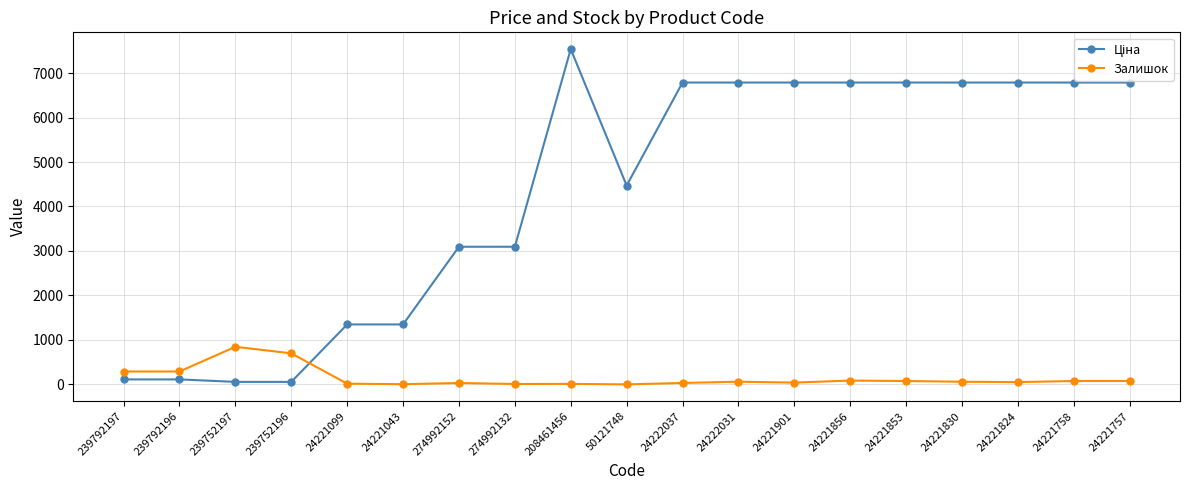

The value of Залишок at 239752196 is 698.0. True or false?

True